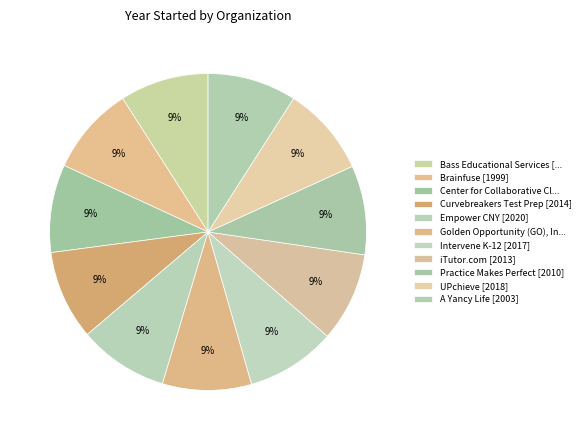

Rank the categories by value from highest to lowest.

Empower CNY [2020], UPchieve [2018], Intervene K-12 [2017], Curvebreakers Test Prep [2014], iTutor.com [2013], Practice Makes Perfect [2010], Golden Opportunity (GO), Inc [2005], A Yancy Life [2003], Bass Educational Services [2001], Brainfuse [1999], Center for Collaborative Classroom [1980]